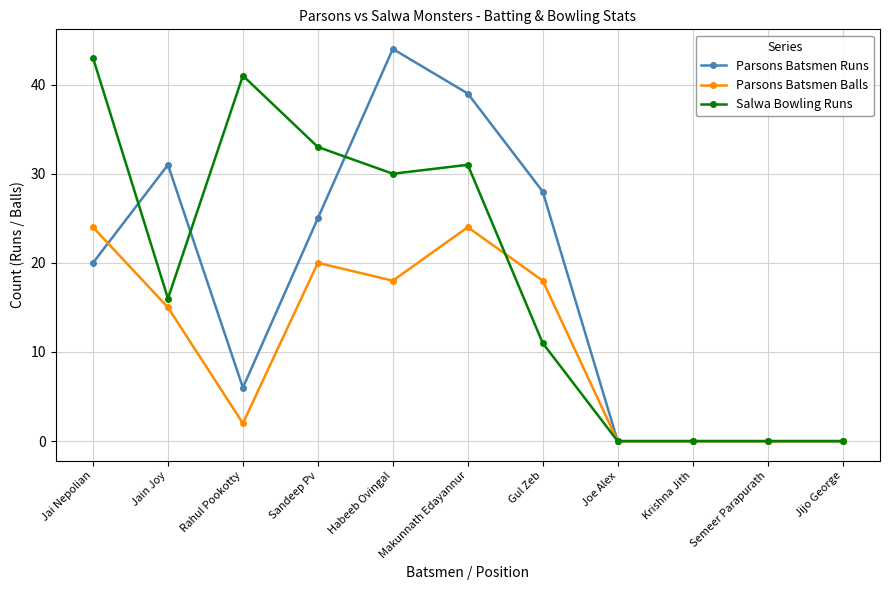

At which label does Parsons Batsmen Runs reach its peak?

Habeeb Ovingal